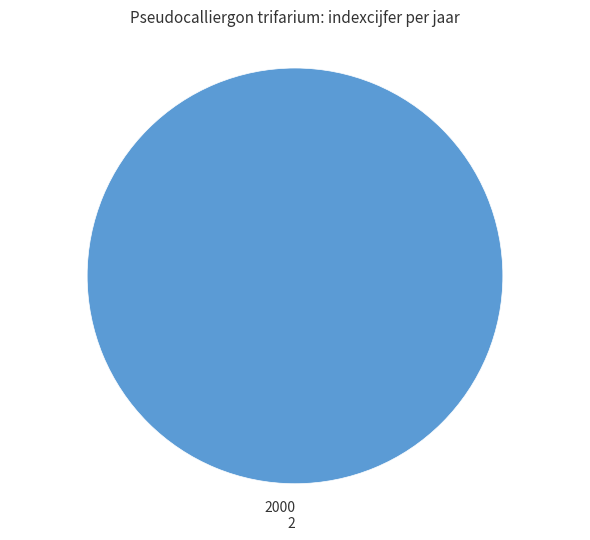

Which category accounts for the majority?

2000